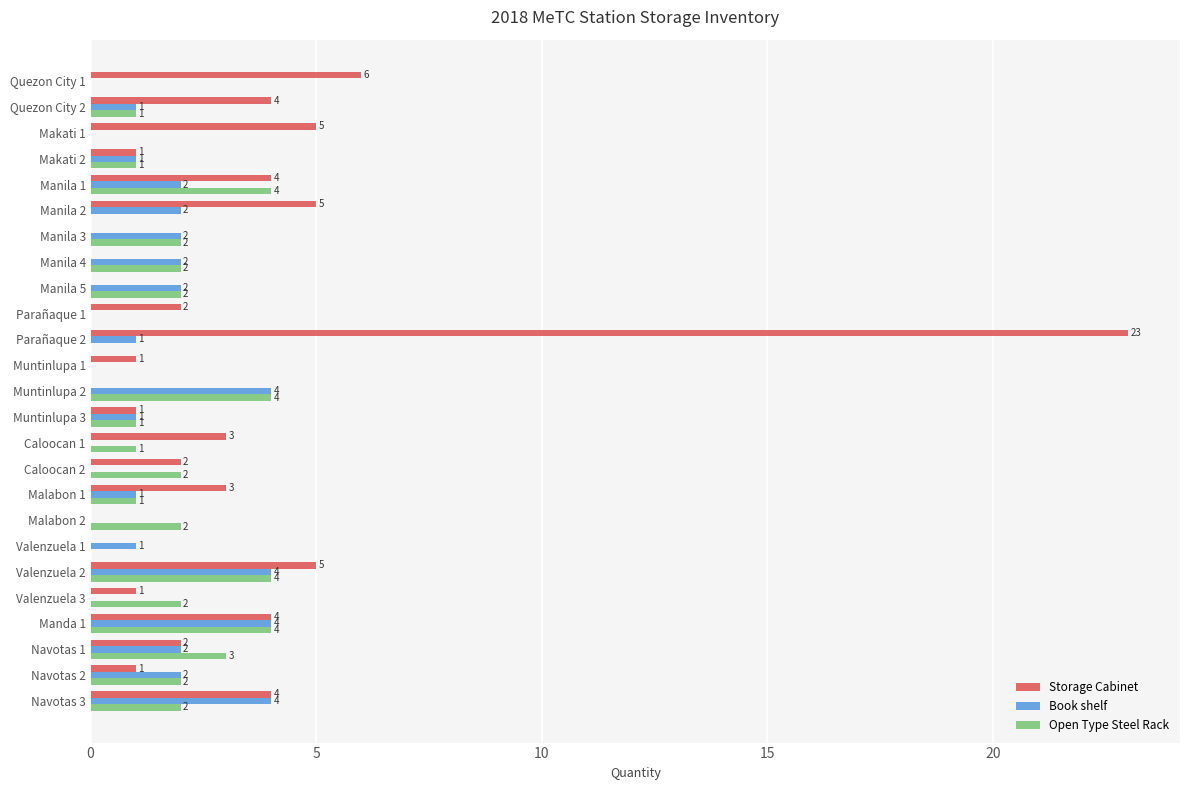

What is the total value across all series at Manila 4?

4